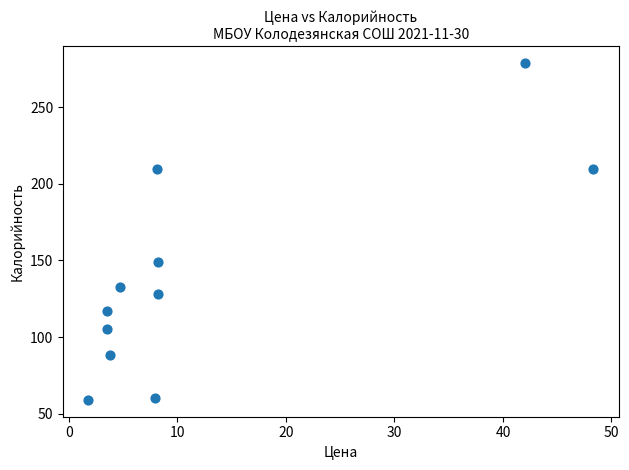

What is the average Y value?

140